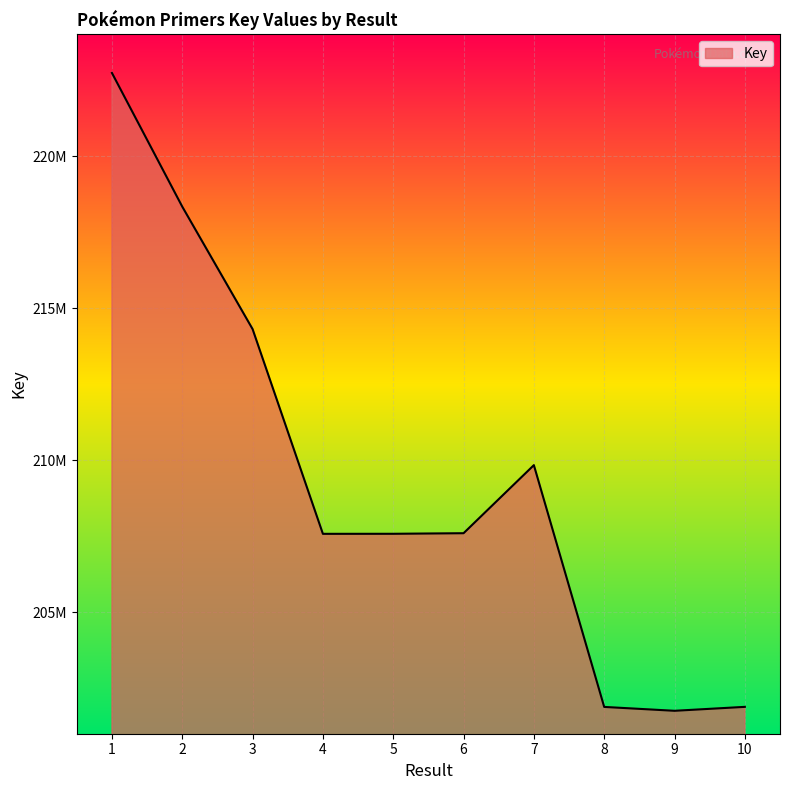

Which has a higher value, 9 or 2?

2